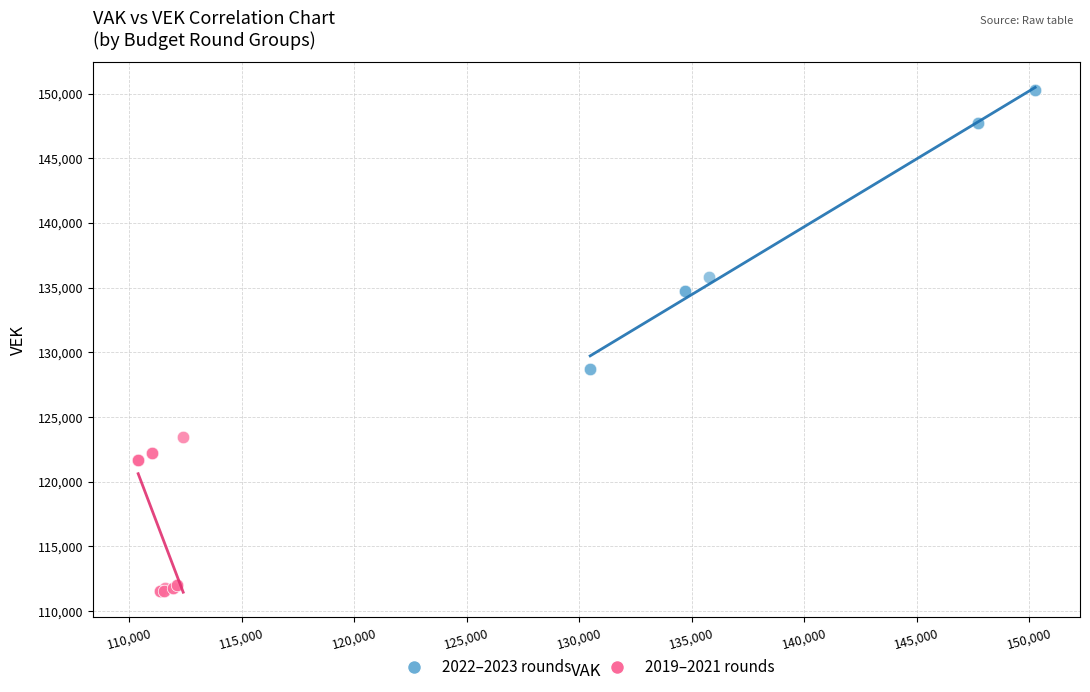

Which series has the largest Y range (max minus min)?

2022–2023 rounds